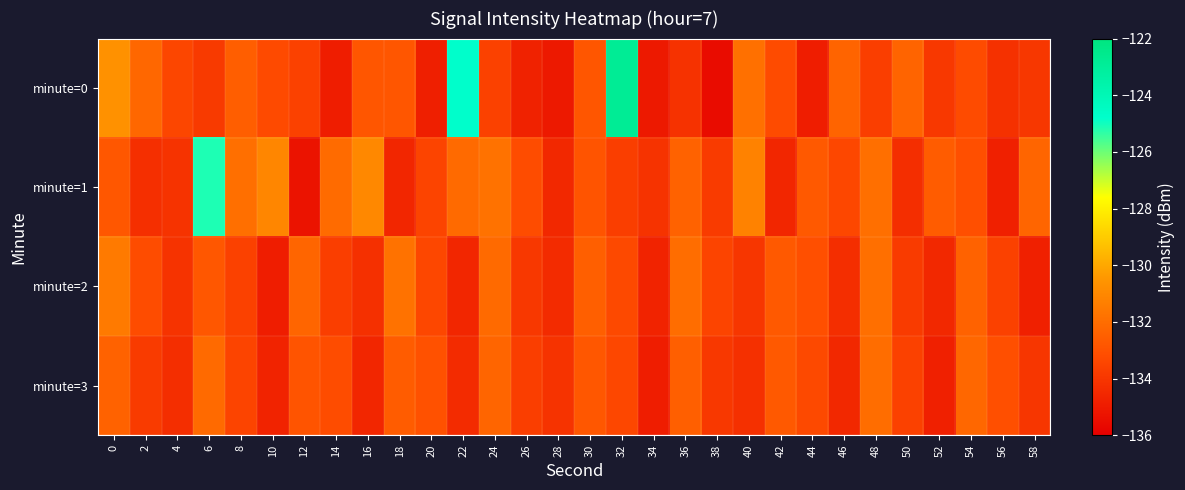

At which category is the sum across all series the highest?

32